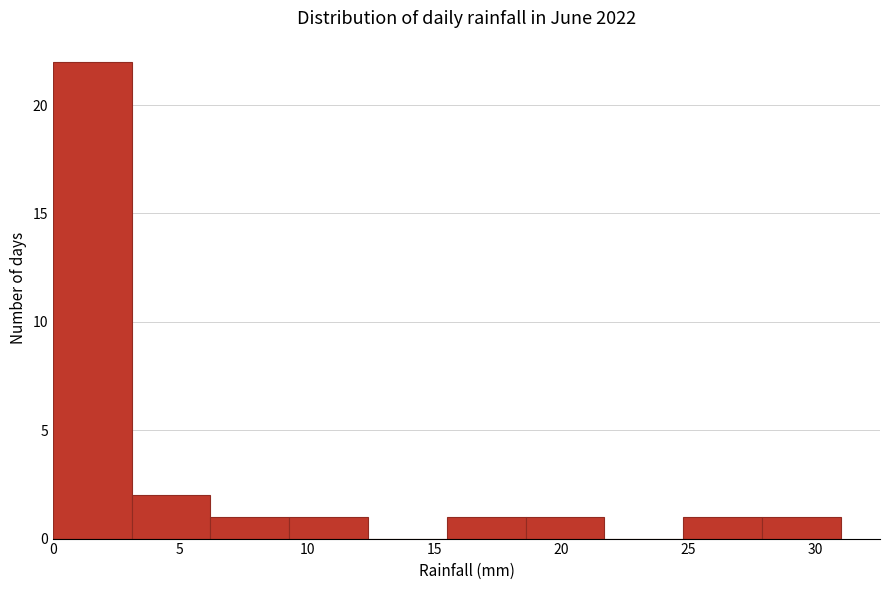

Over which range of the x-axis is the bar tallest?

0.0 to 3.1